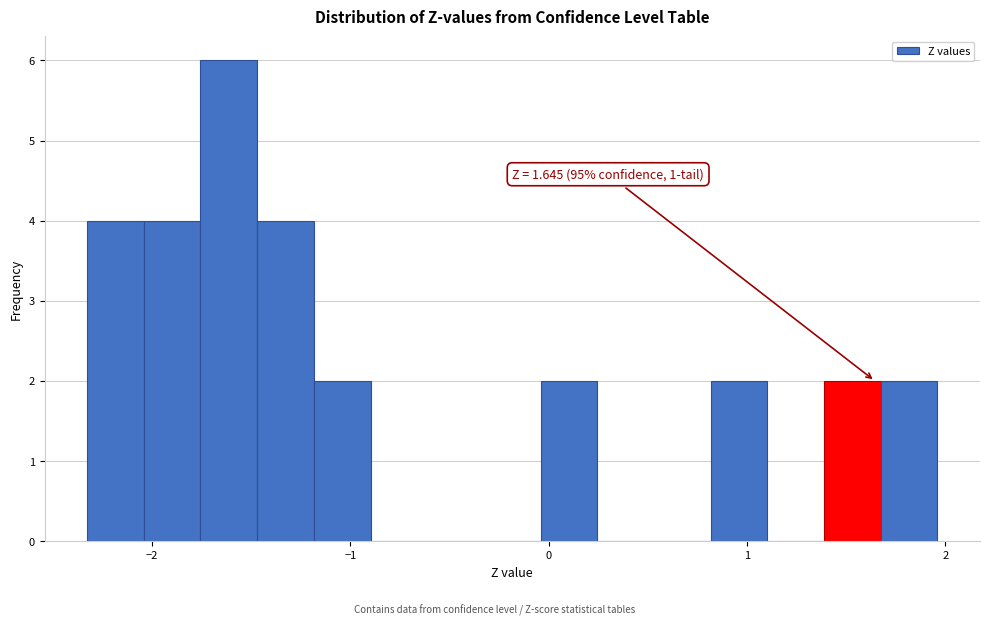

Around what value on the x-axis is the tallest bar? Give the approximate position of its centre, as read against the axis.

-1.6